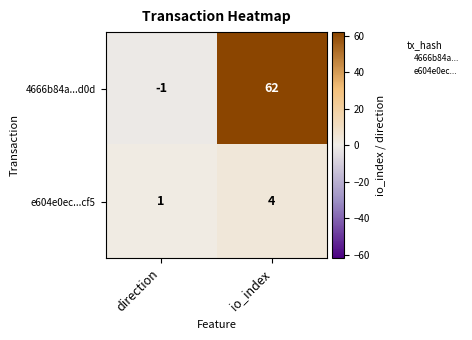

Rank the series at io_index from highest to lowest value.

4666b84a...d0d, e604e0ec...cf5